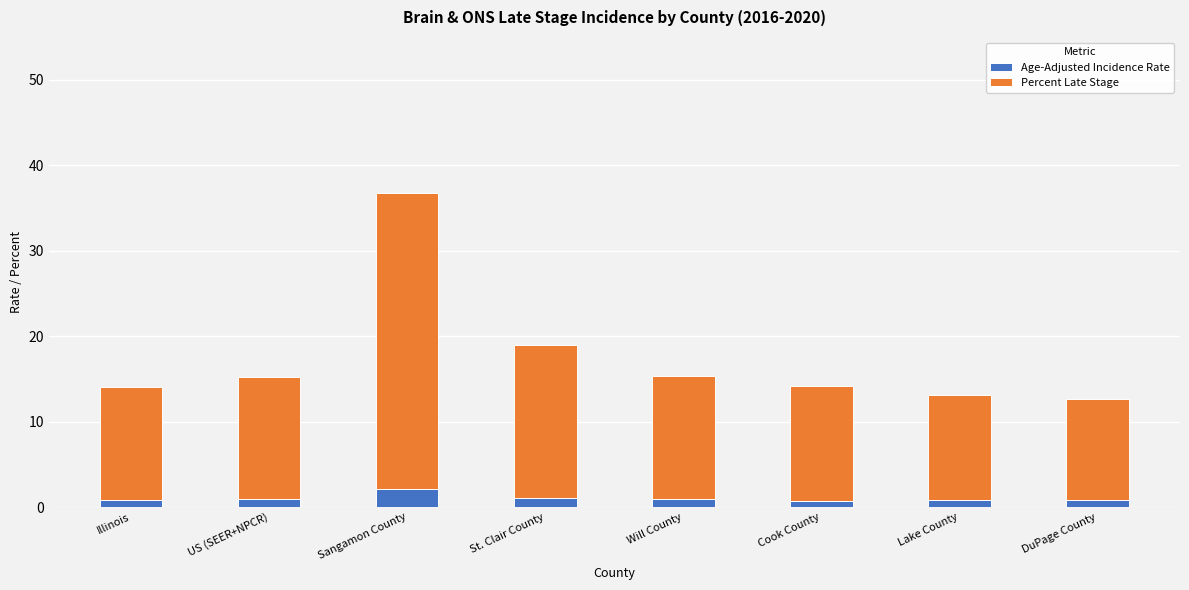

Is it true that Age-Adjusted Incidence Rate equals 1.1 at St. Clair County?

True